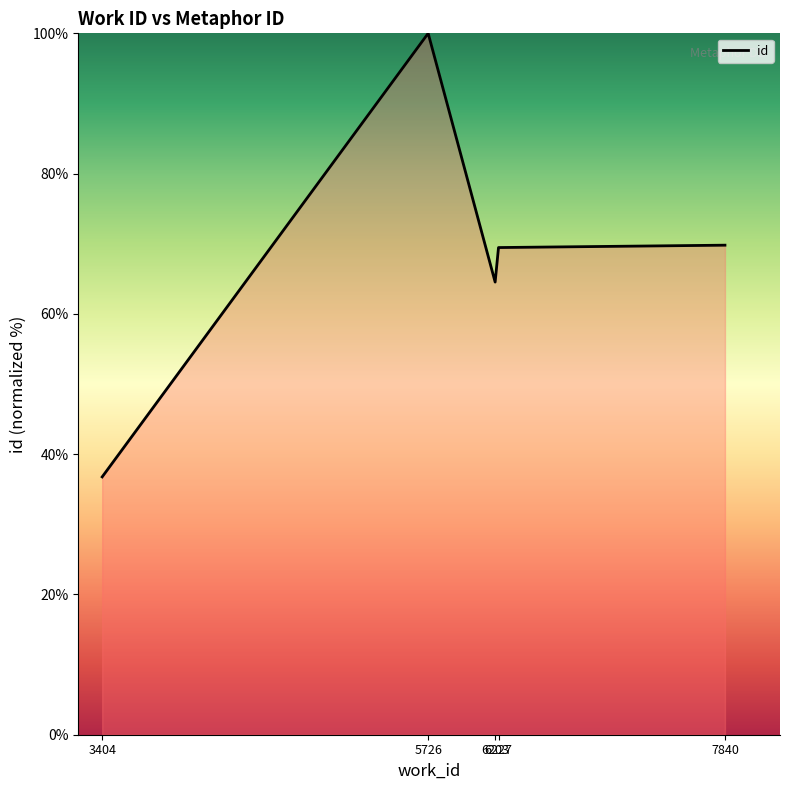

Does the chart have visible grid lines?

No